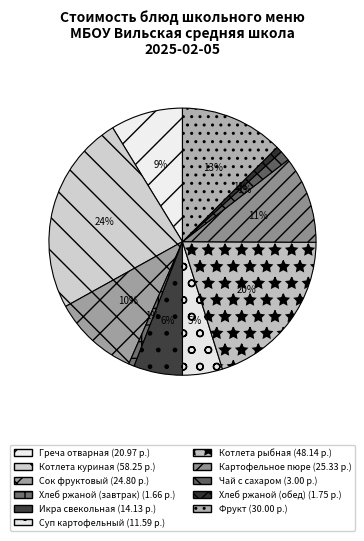

True or false: Фрукт accounts for 26% of the total.

False